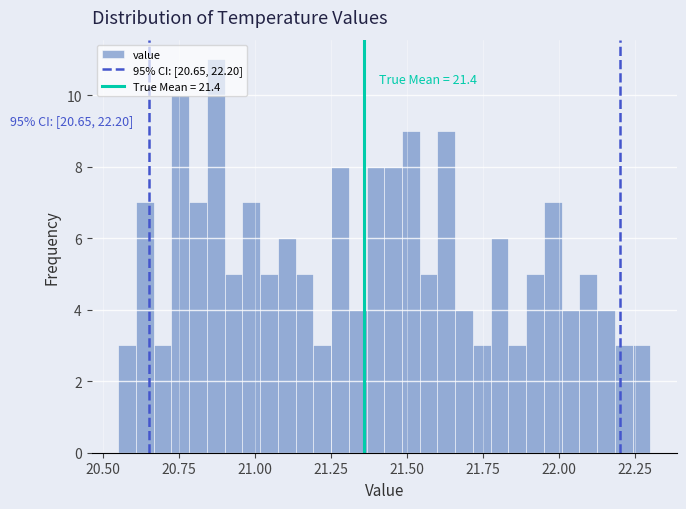

Read against the x-axis, roughly where is the centre of the tallest bar?

20.85